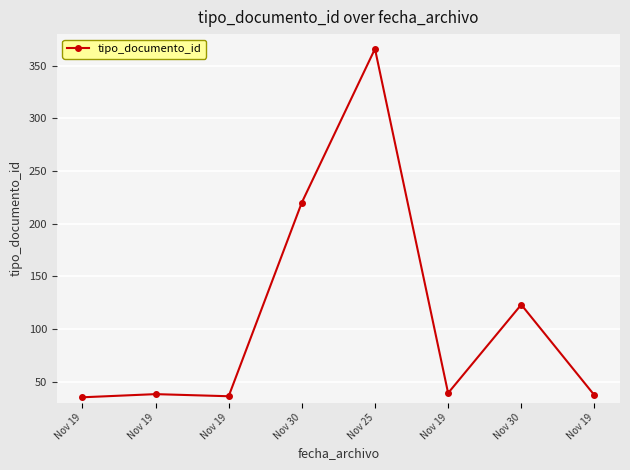

True or false: there are more than 1 points higher than both neighbors.

True